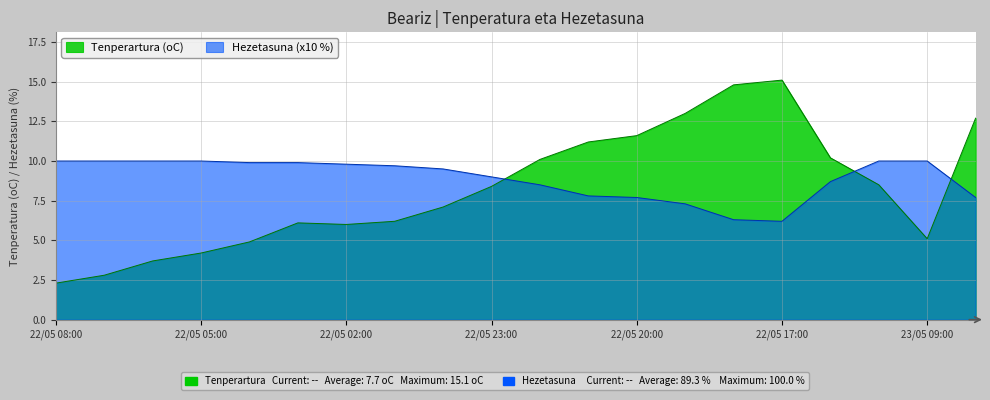

True or false: Hezetasuna (%) and Tenperartura (oC) intersect in this chart.

True